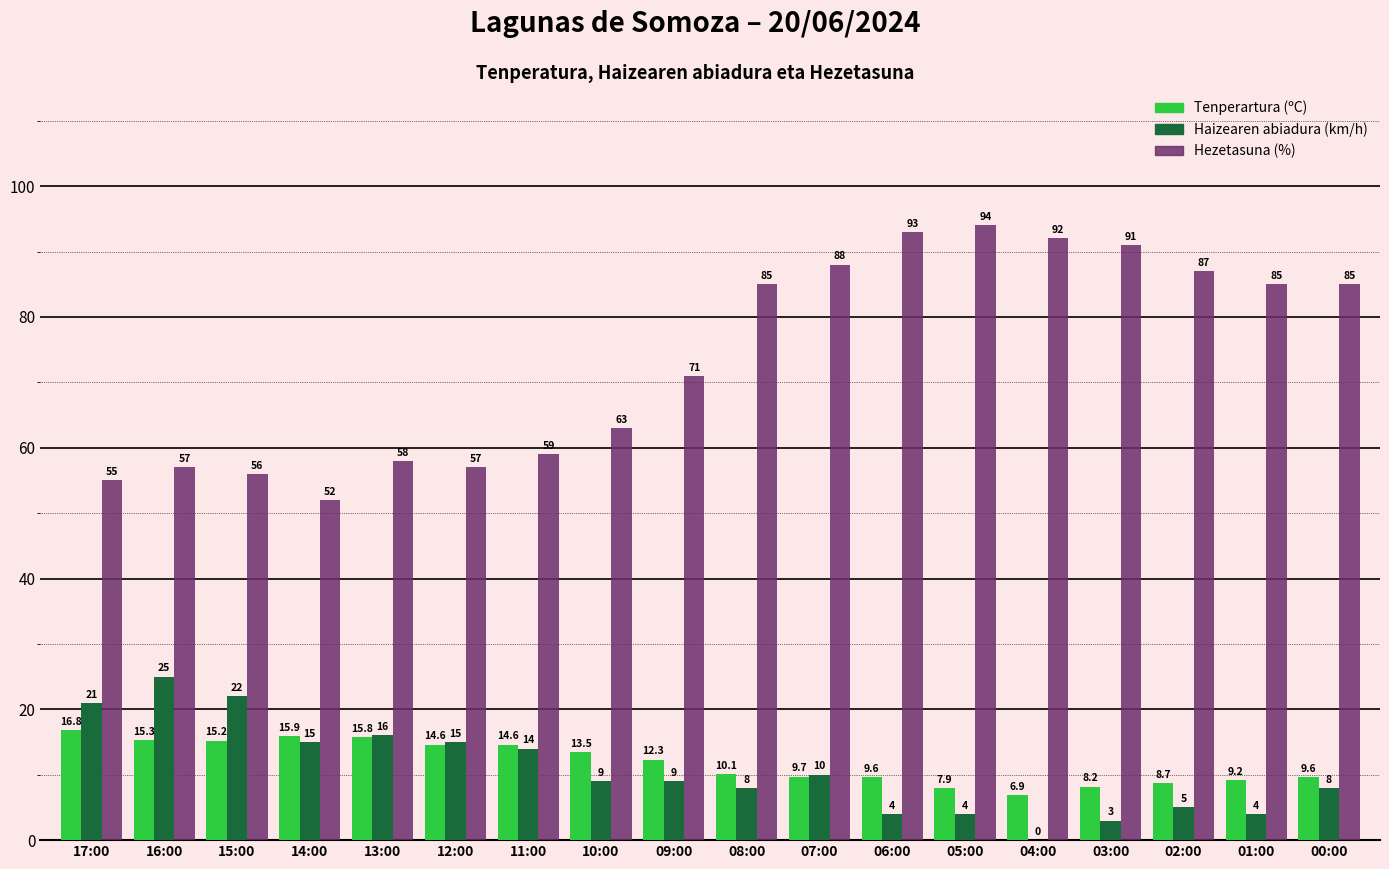

What is the sum of all Haizearen abiadura (km/h) values?

192.0